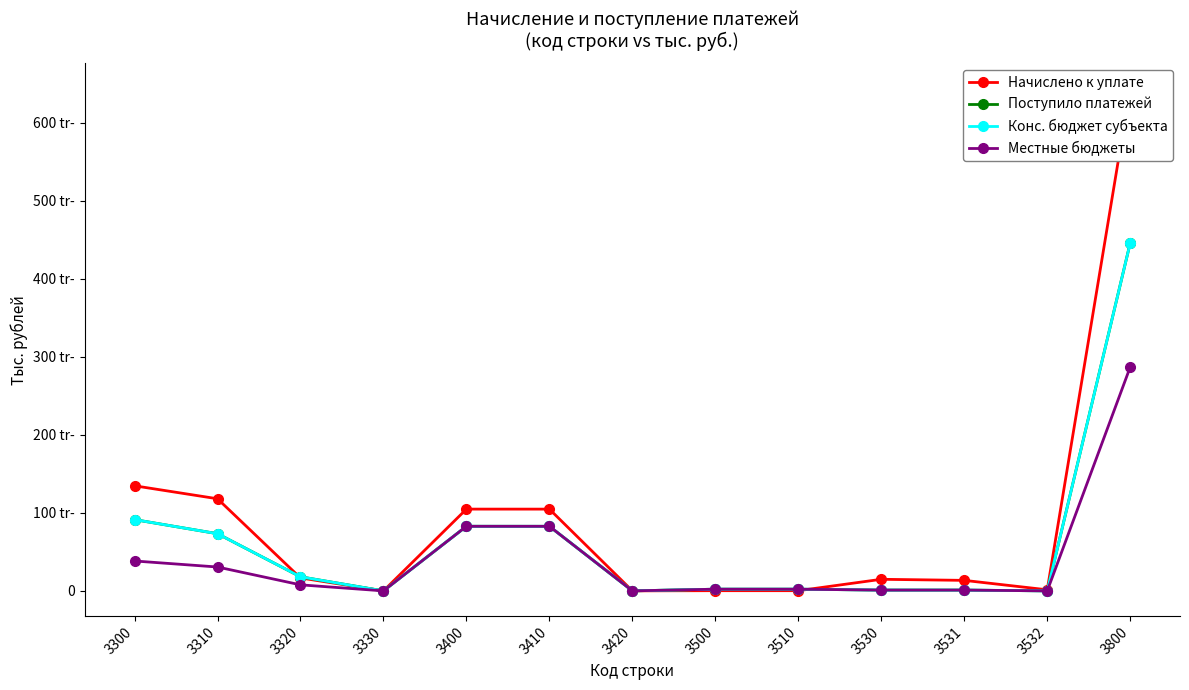

List the labels in order of Начислено к уплате value, smallest first.

3330, 3420, 3500, 3510, 3532, 3531, 3530, 3320, 3410, 3400, 3310, 3300, 3800